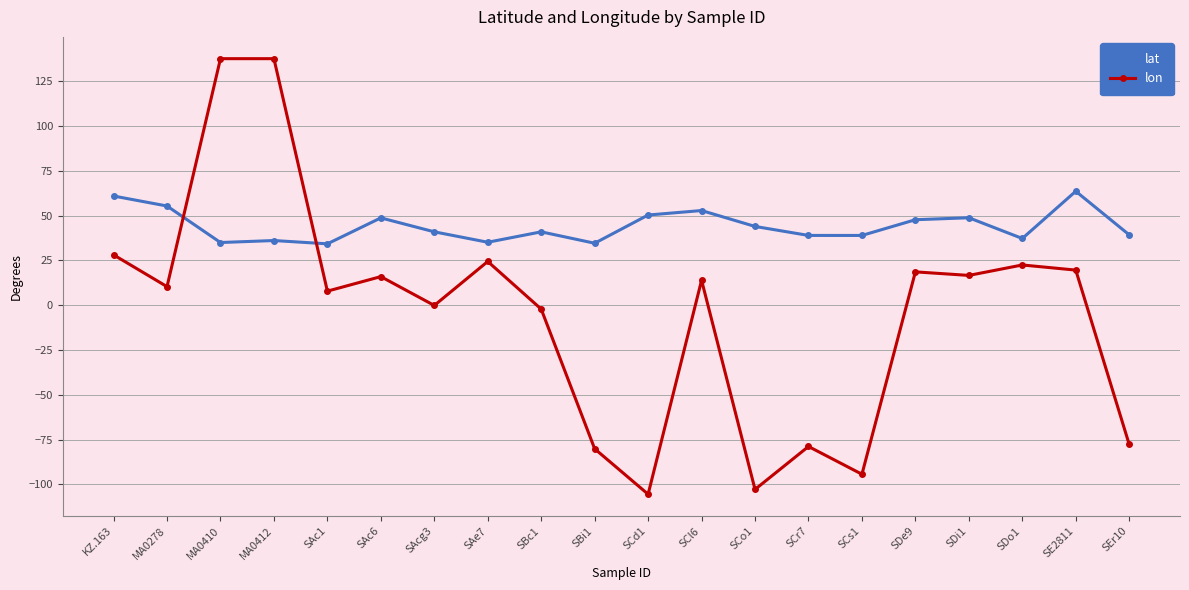

What is the total value across all series at SEr10?

-38.4